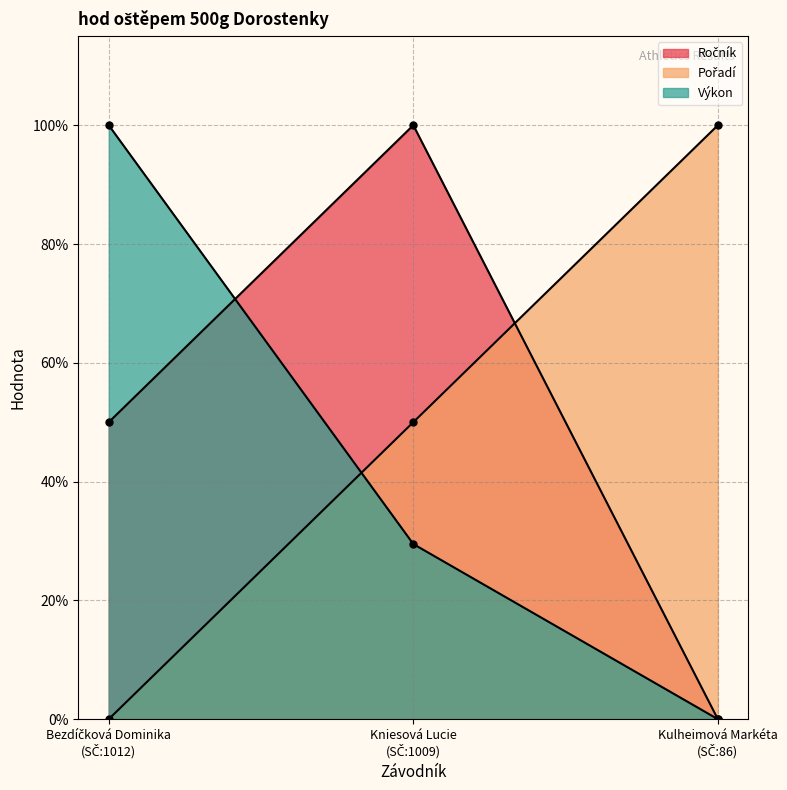

Is the value of Pořadí at Kniesová Lucie
(SČ:1009) greater than the value of Výkon at Kniesová Lucie
(SČ:1009)?

Yes